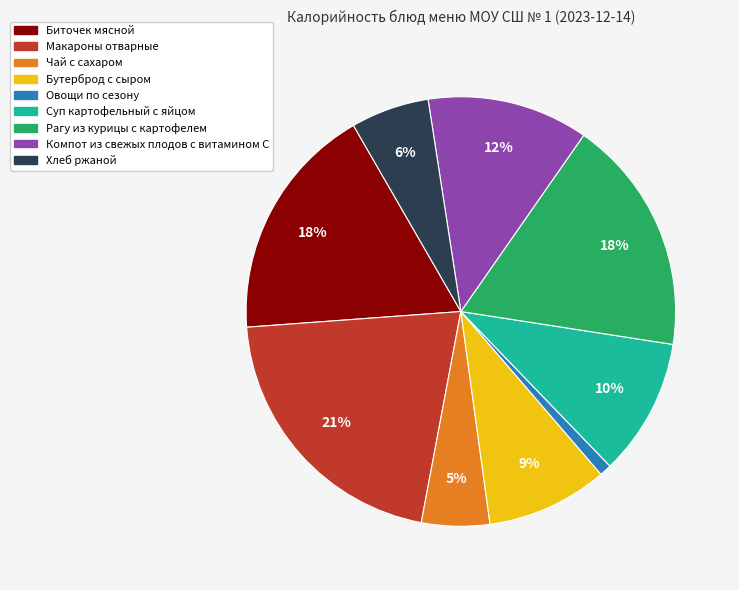

To the nearest percent, what portion does Суп картофельный с яйцом represent?

10%